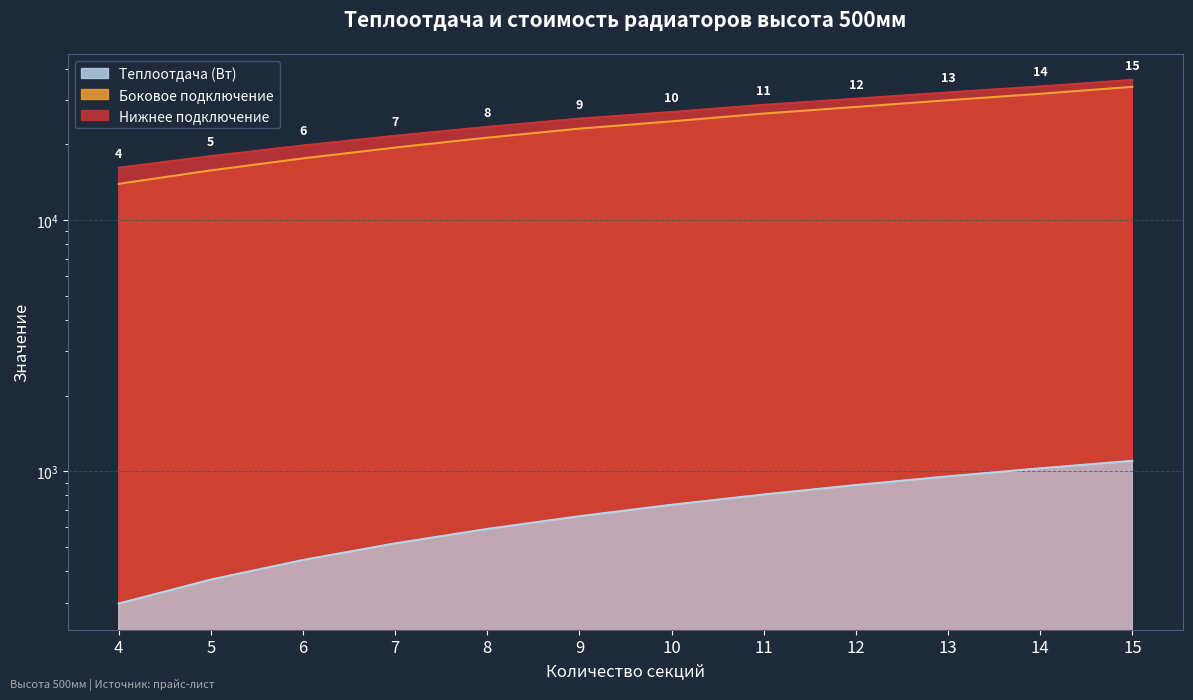

Which series has the widest spread of values?

Боковое подключение